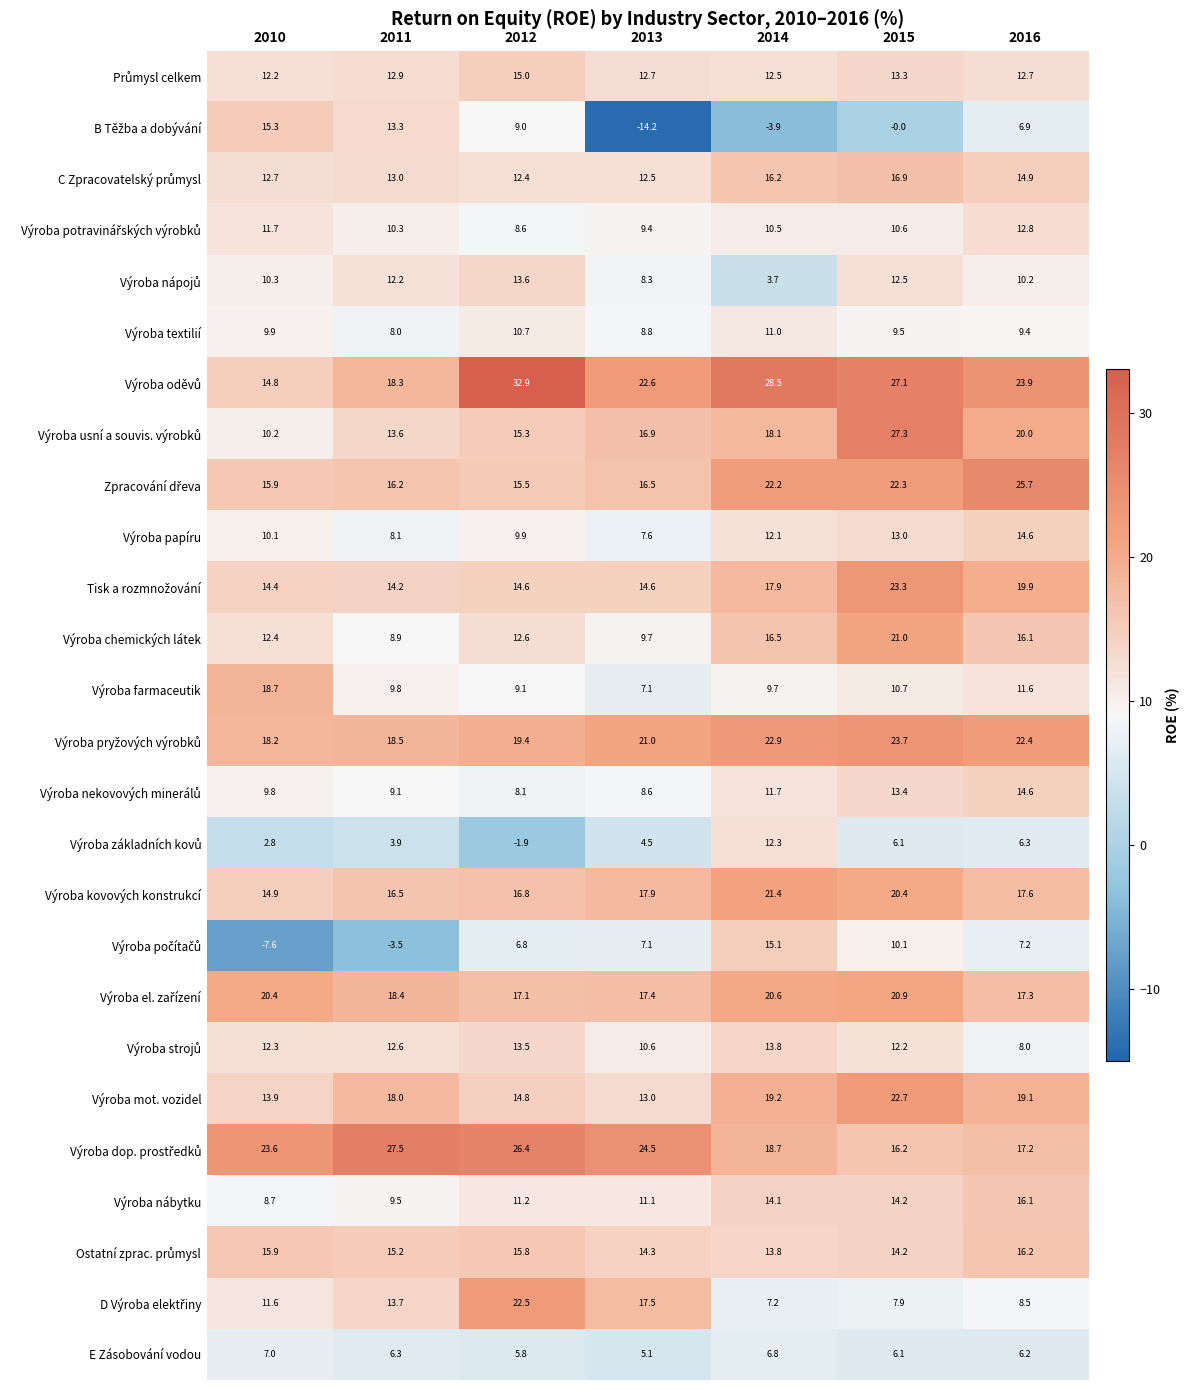

At which label does E Zásobování vodou first exceed 6?

2010